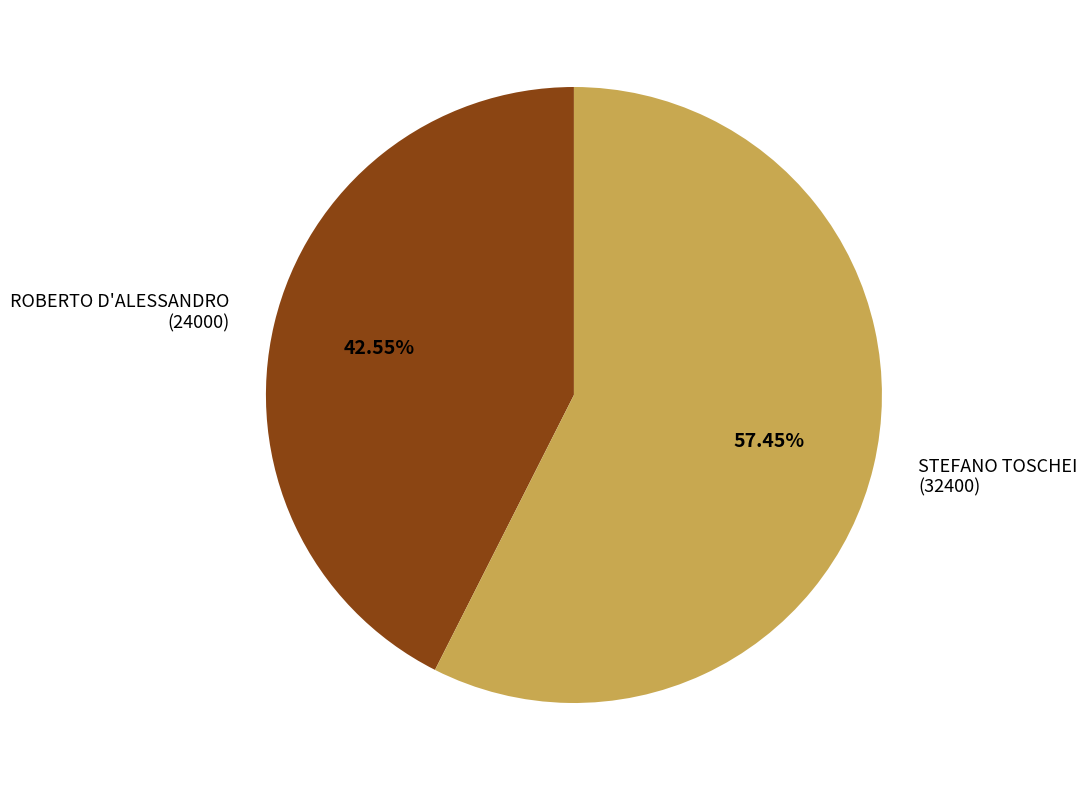

Approximately how many times larger is the value at ROBERTO D'ALESSANDRO compared to STEFANO TOSCHEI?

0.7